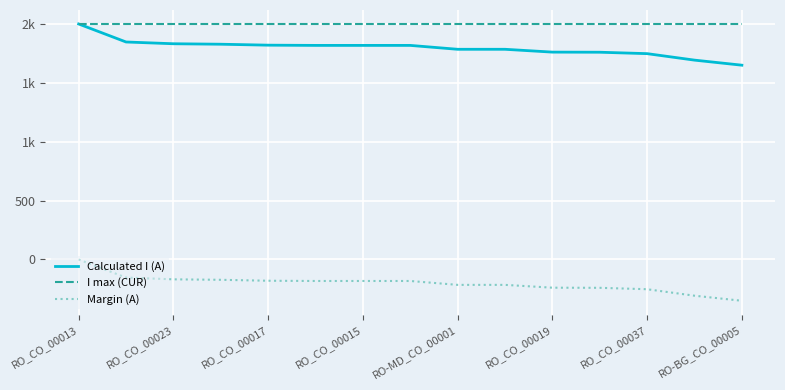

What are all the series names shown in the legend?

Calculated I (A), I max (CUR), Margin (A)